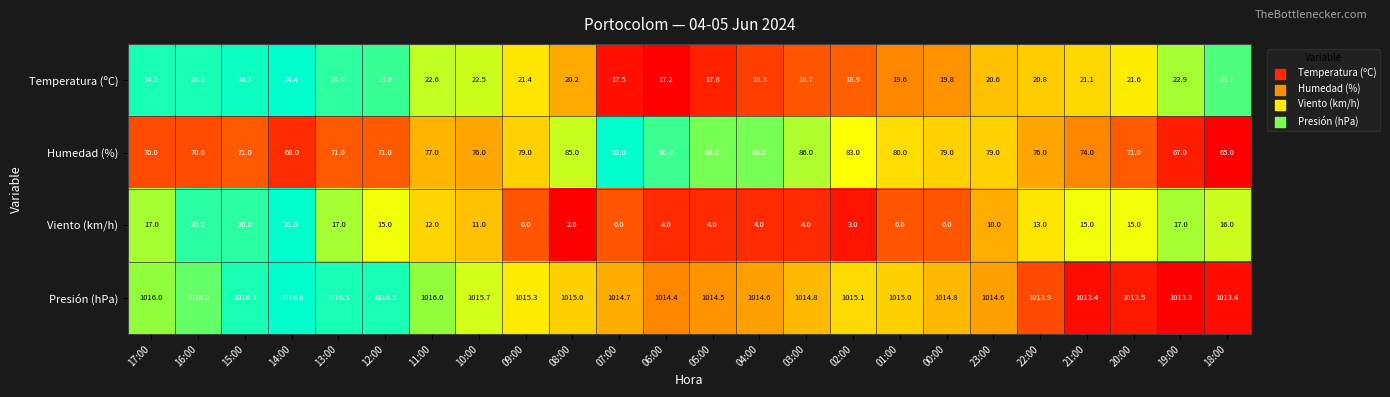

What is the spread (max minus min) of values at 23:00?

1004.6